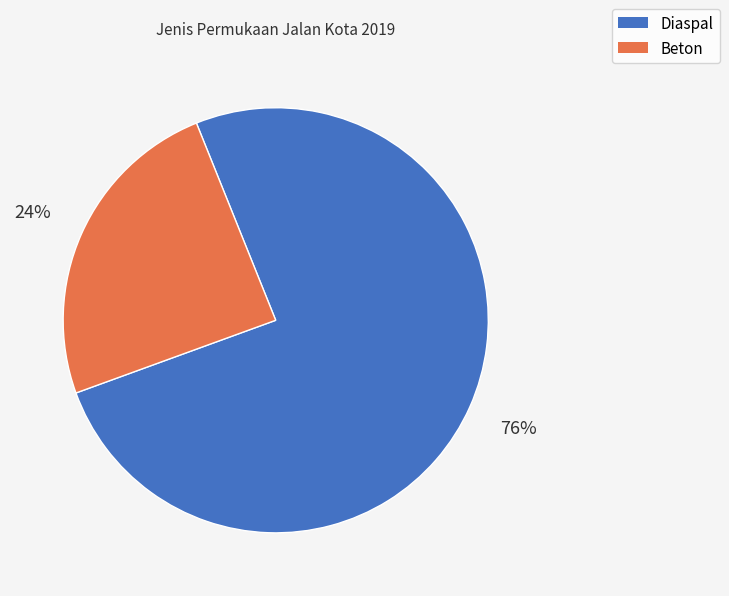

Is it true that Diaspal is 89% of the pie?

False